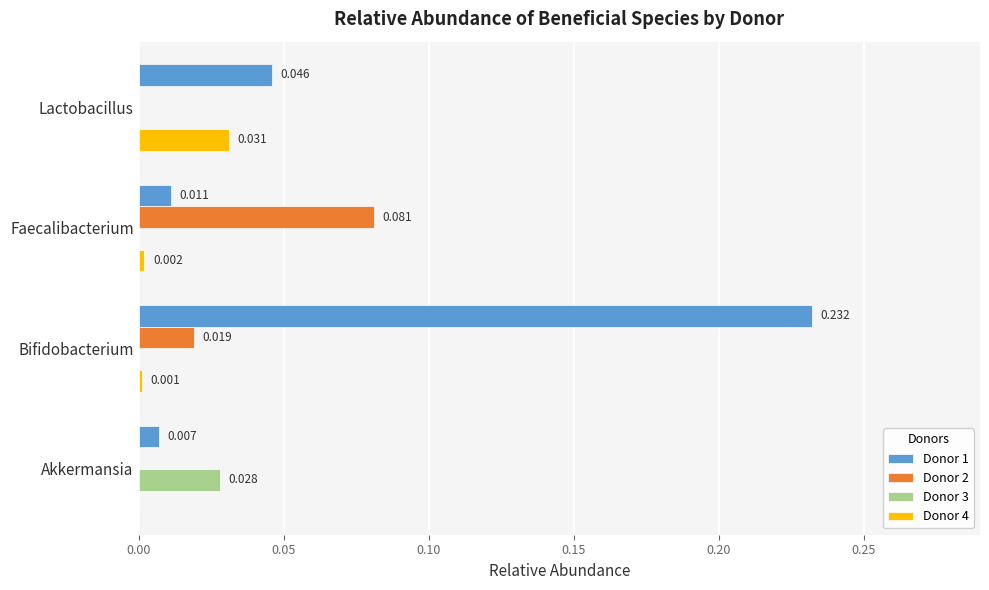

Which label corresponds to the largest value in the chart?

Bifidobacterium